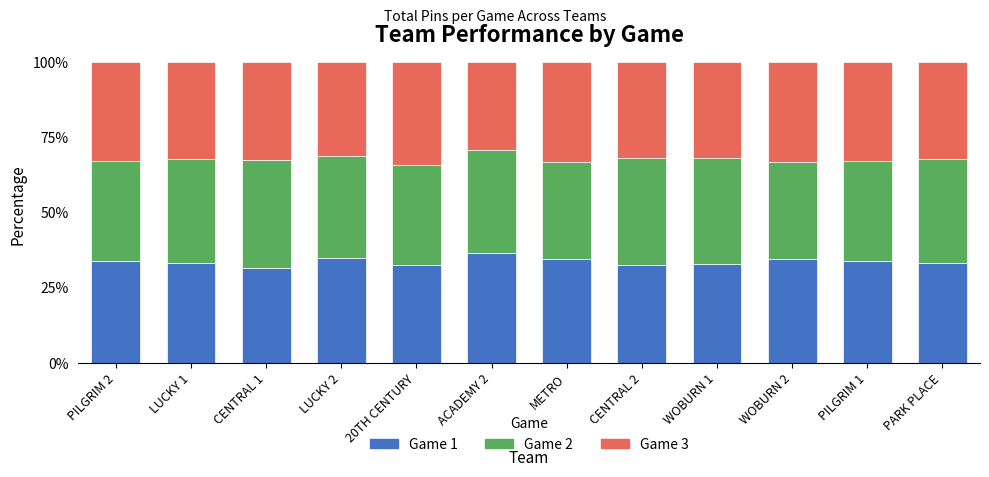

What is the total value across all series at WOBURN 2?

100.0